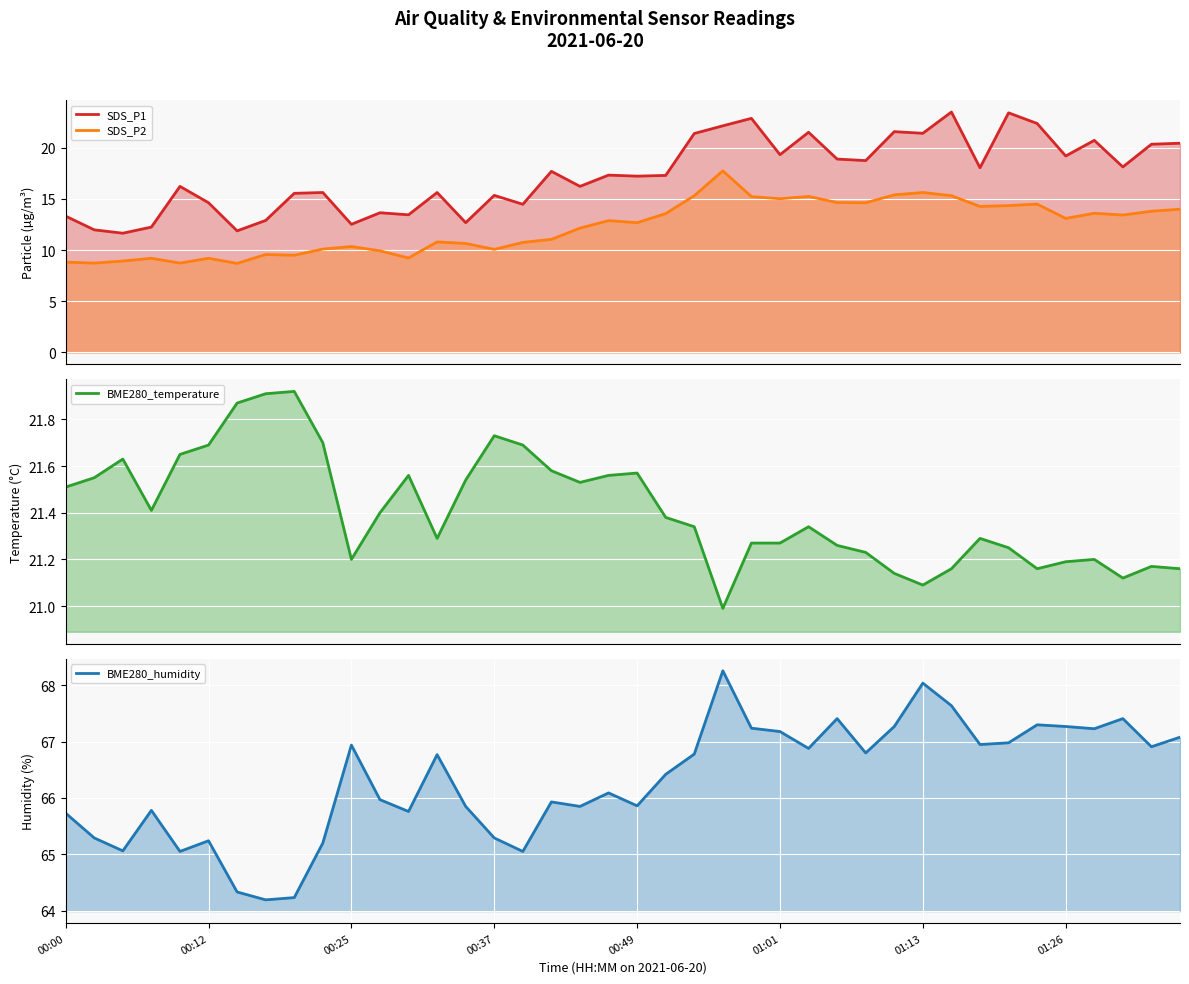

Reading left to right, list all the values displayed in this chart.

SDS_P1: 13.3	12.0	11.7	12.2	16.2	14.6	11.9	12.9	15.6	15.6	12.5	13.7	13.4	15.6	12.7	15.3	14.5	17.7	16.2	17.3	17.2	17.3	21.4	22.1	22.9	19.3	21.5	18.9	18.8	21.6	21.4	23.5	18.1	23.4	22.4	19.2	20.7	18.1	20.4	20.4
SDS_P2: 8.8	8.7	8.9	9.2	8.7	9.2	8.7	9.6	9.5	10.1	10.3	9.9	9.2	10.8	10.7	10.1	10.8	11.1	12.2	12.9	12.7	13.6	15.3	17.8	15.2	15.0	15.2	14.7	14.6	15.4	15.6	15.3	14.3	14.3	14.5	13.1	13.6	13.4	13.8	14.0
BME280_temperature: 21.5	21.6	21.6	21.4	21.6	21.7	21.9	21.9	21.9	21.7	21.2	21.4	21.6	21.3	21.5	21.7	21.7	21.6	21.5	21.6	21.6	21.4	21.3	21.0	21.3	21.3	21.3	21.3	21.2	21.1	21.1	21.2	21.3	21.2	21.2	21.2	21.2	21.1	21.2	21.2
BME280_humidity: 65.7	65.3	65.1	65.8	65.0	65.2	64.3	64.2	64.2	65.2	66.9	66.0	65.8	66.8	65.8	65.3	65.0	65.9	65.8	66.1	65.9	66.4	66.8	68.3	67.2	67.2	66.9	67.4	66.8	67.3	68.0	67.6	67.0	67.0	67.3	67.3	67.2	67.4	66.9	67.1